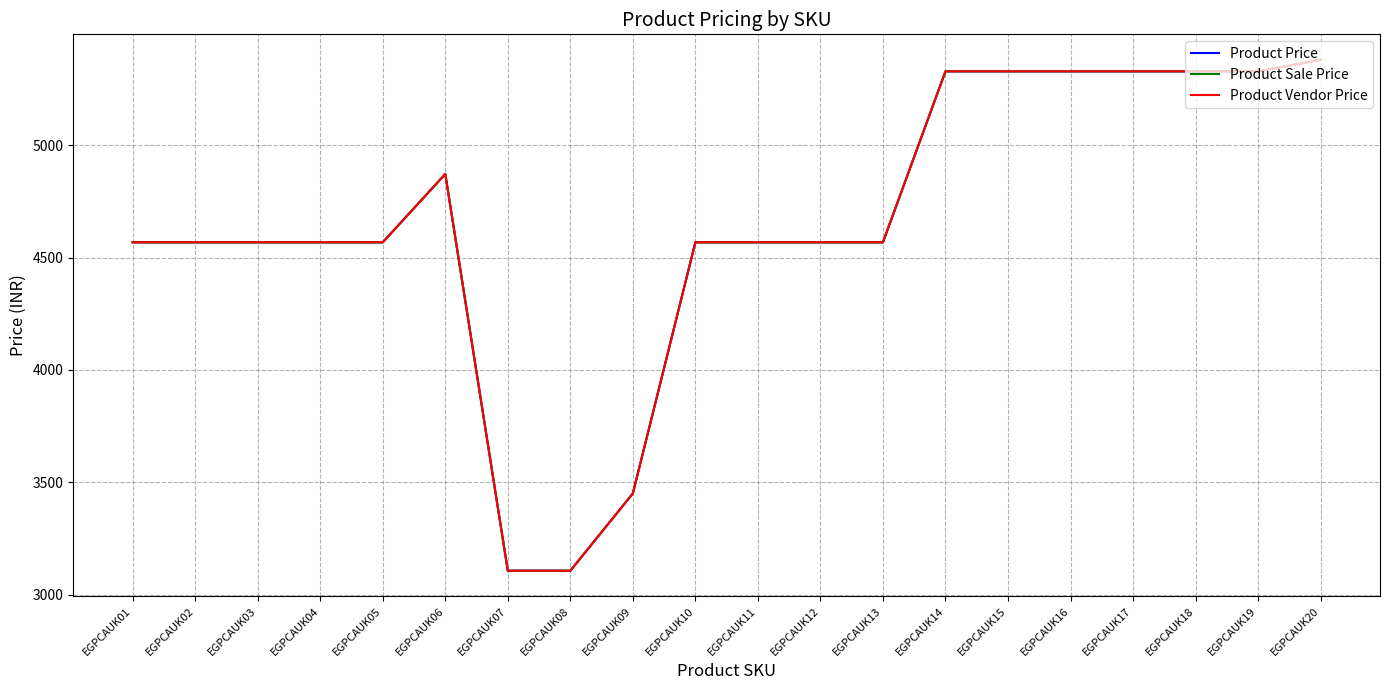

Reading left to right, transcribe all the data shown in this chart.

Product Price: 4568	4568	4568	4568	4568	4872	3106	3106	3450	4568	4568	4568	4568	5329	5329	5329	5329	5329	5329	5380
Product Sale Price: 4568	4568	4568	4568	4568	4872	3106	3106	3450	4568	4568	4568	4568	5329	5329	5329	5329	5329	5329	5380
Product Vendor Price: 4568	4568	4568	4568	4568	4872	3106	3106	3450	4568	4568	4568	4568	5329	5329	5329	5329	5329	5329	5380